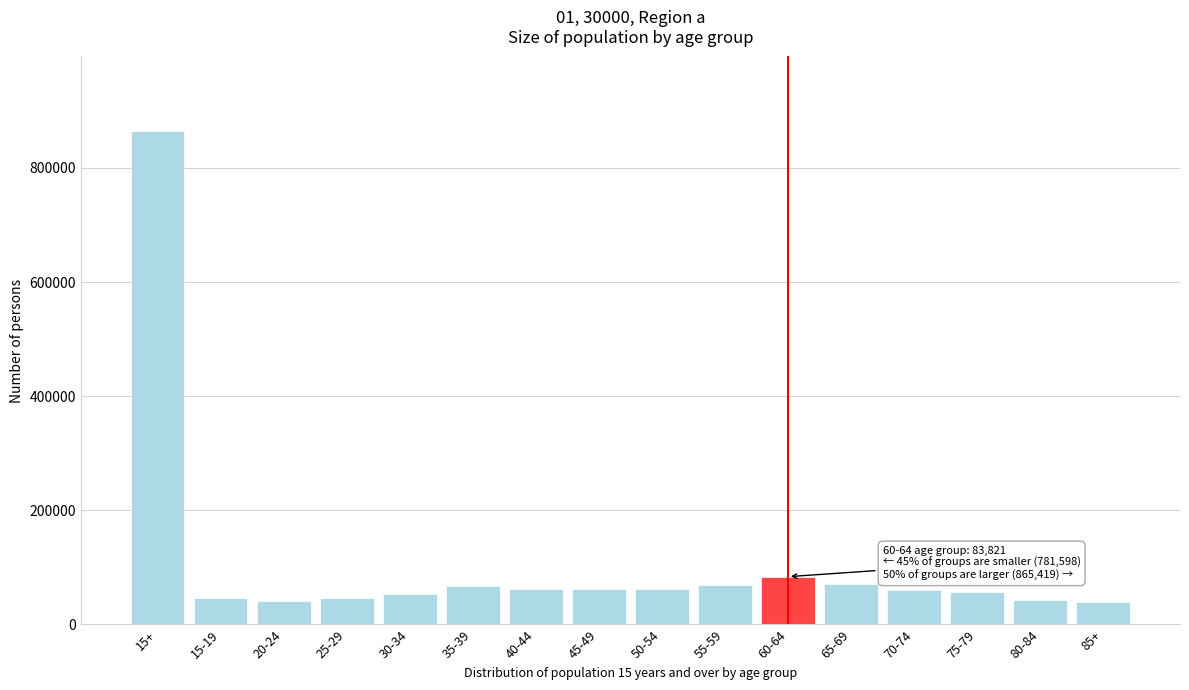

What is the difference between the second highest and second lowest values?

42807